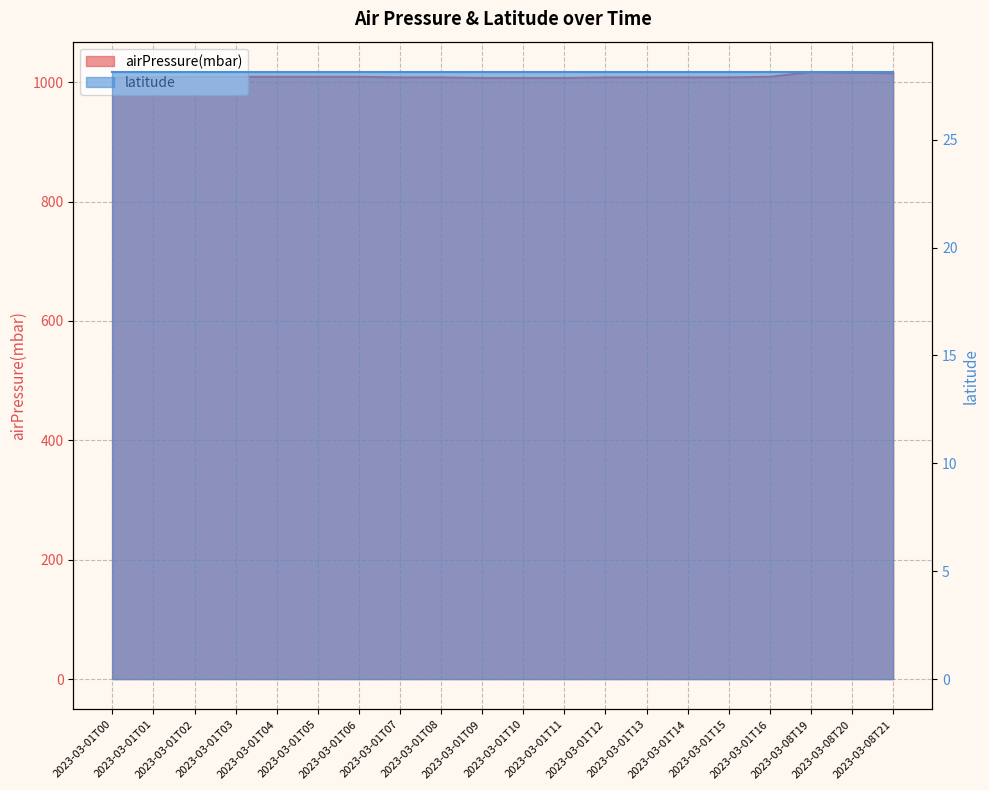

What is the difference between the maximum and second lowest values?

10